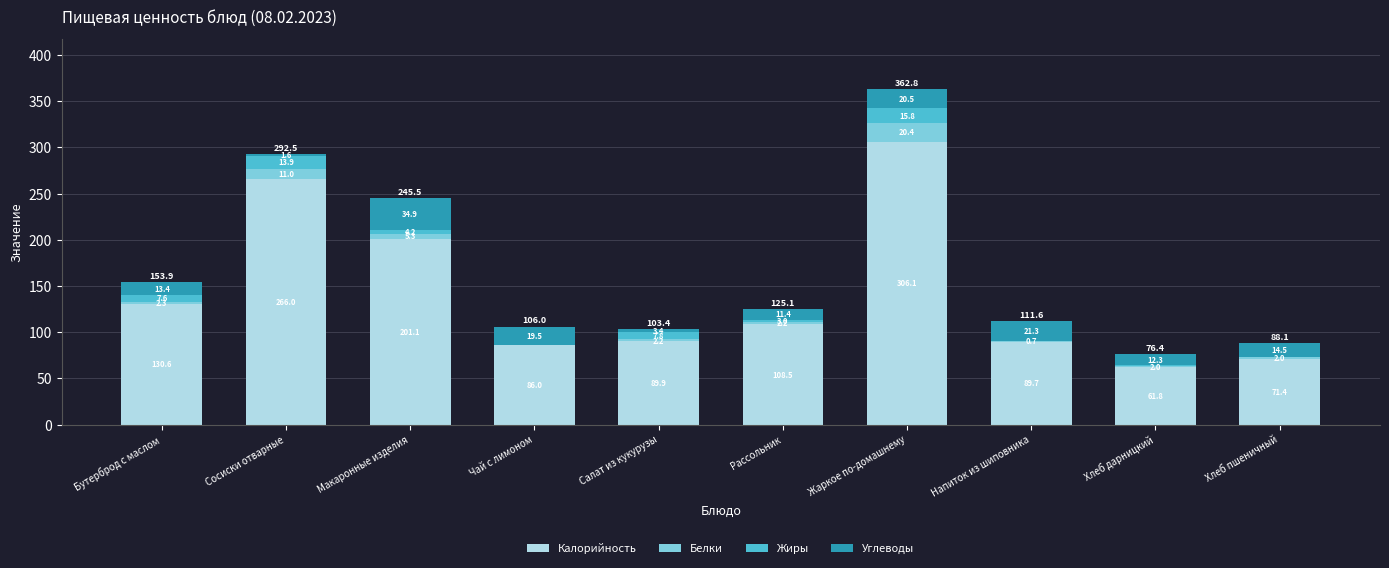

What is the total value across all series at Бутерброд с маслом?

153.9